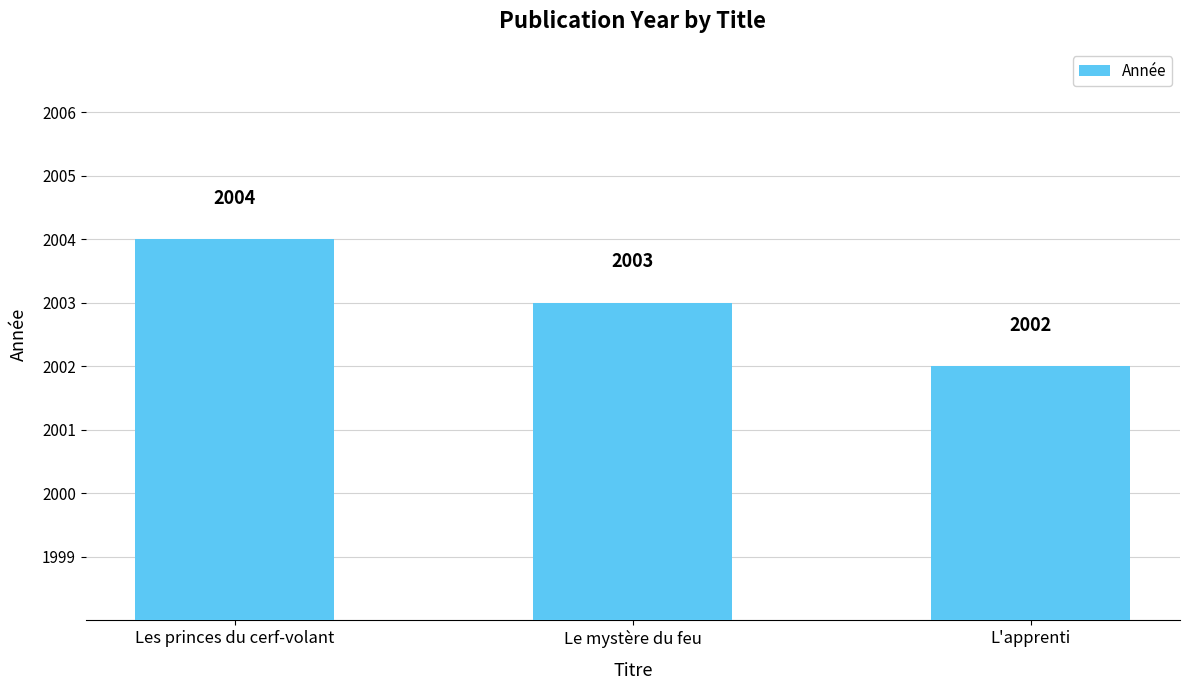

Which label corresponds to the largest value in the chart?

Les princes du cerf-volant